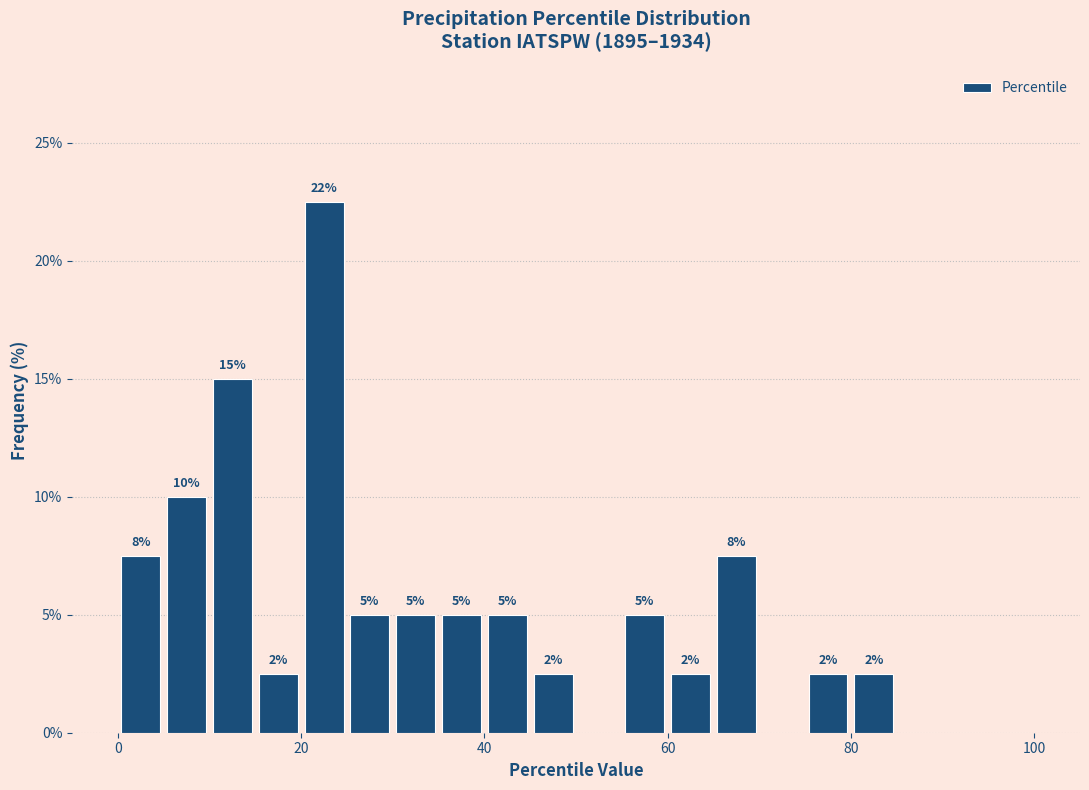

Read against the x-axis, roughly where is the centre of the tallest bar?

22